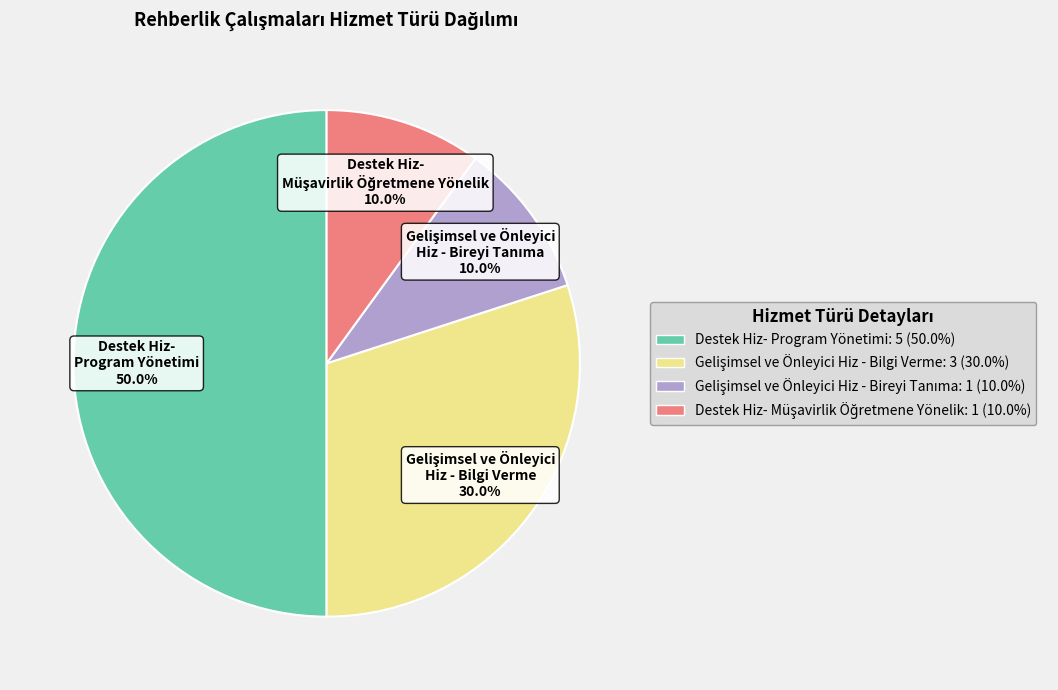

How many segments does this pie chart have?

4